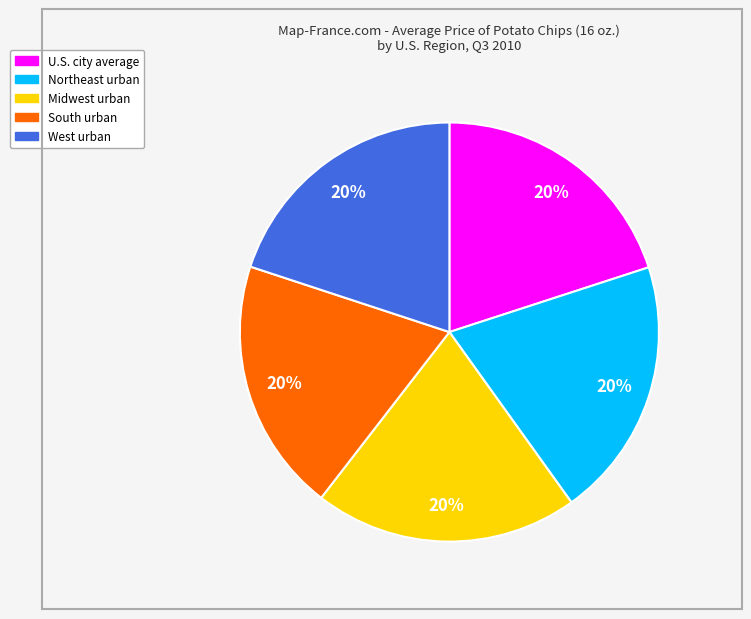

Approximately how many times larger is the value at West urban compared to South urban?

1.0